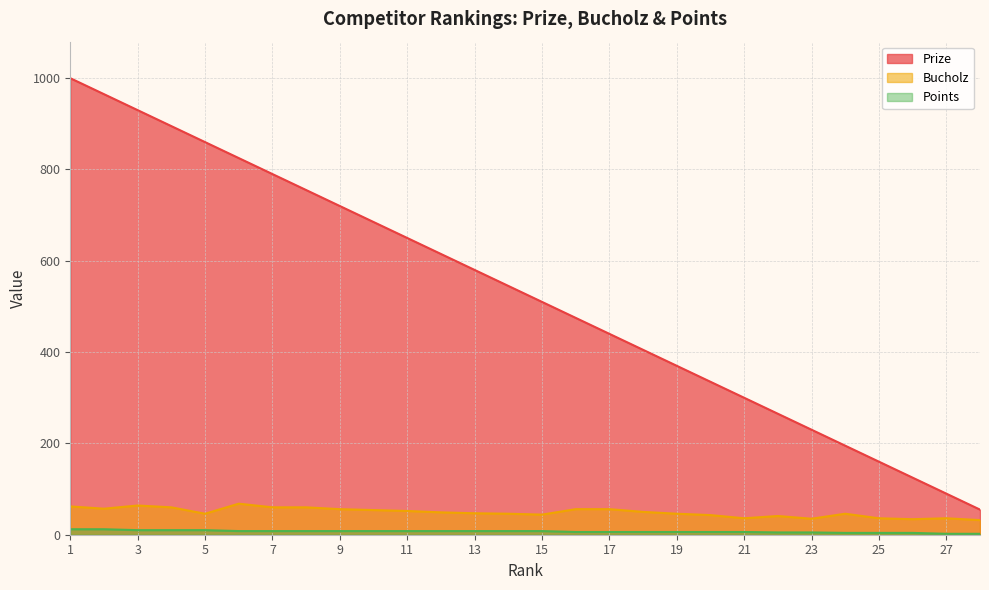

What value does the Bucholz series have at 16, to the nearest 5?

55